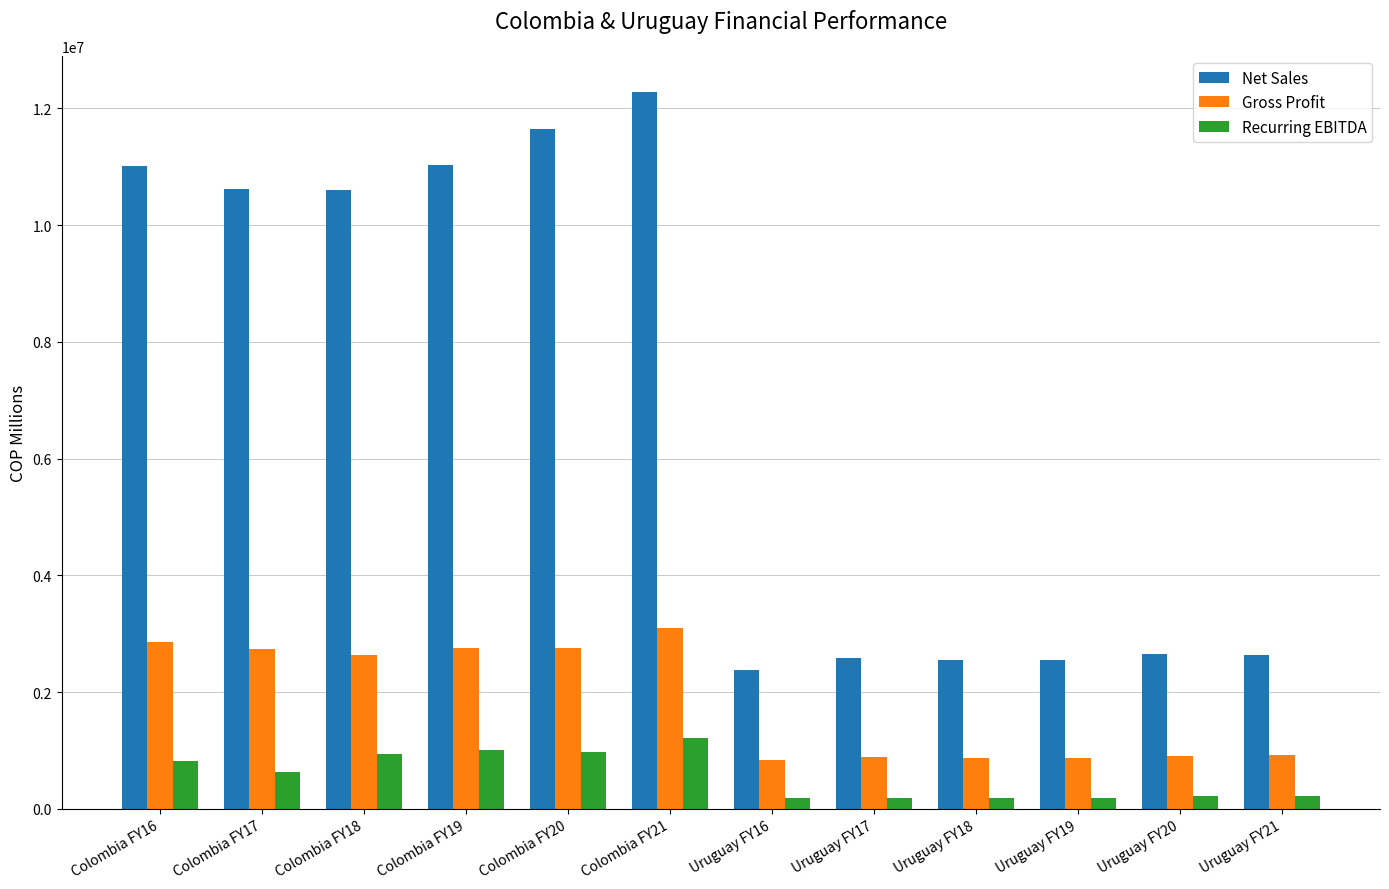

Which series has the largest range (max minus min)?

Net Sales